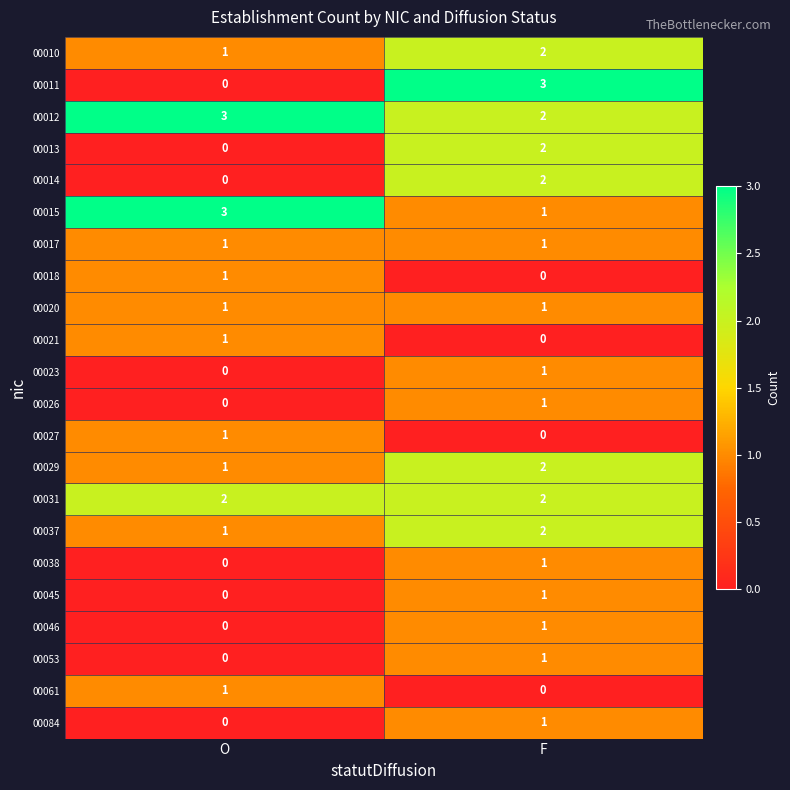

Which series has the largest total across all categories?

00012